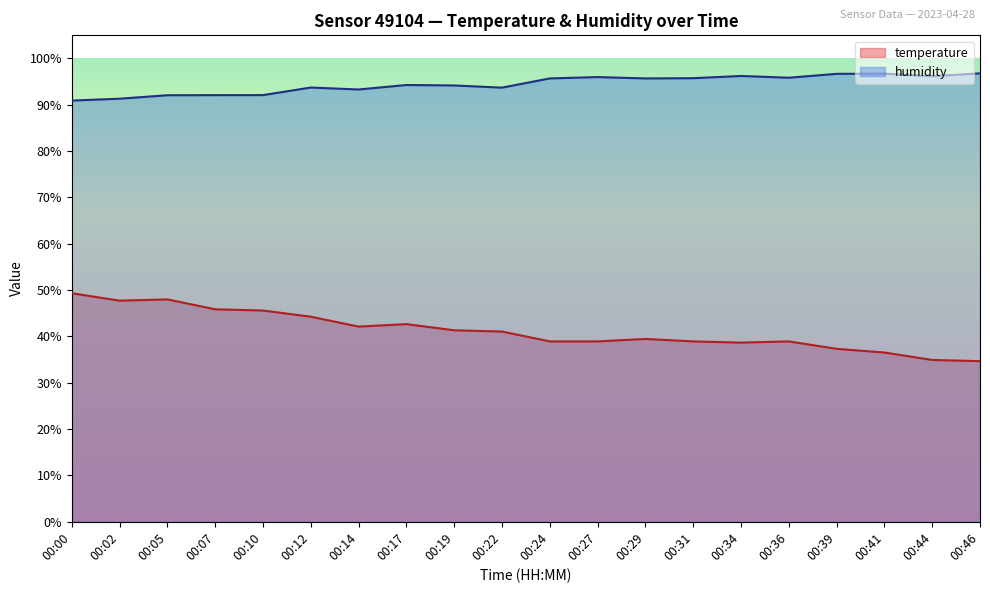

True or false: temperature has a value of 49.3 at 00:00.

True